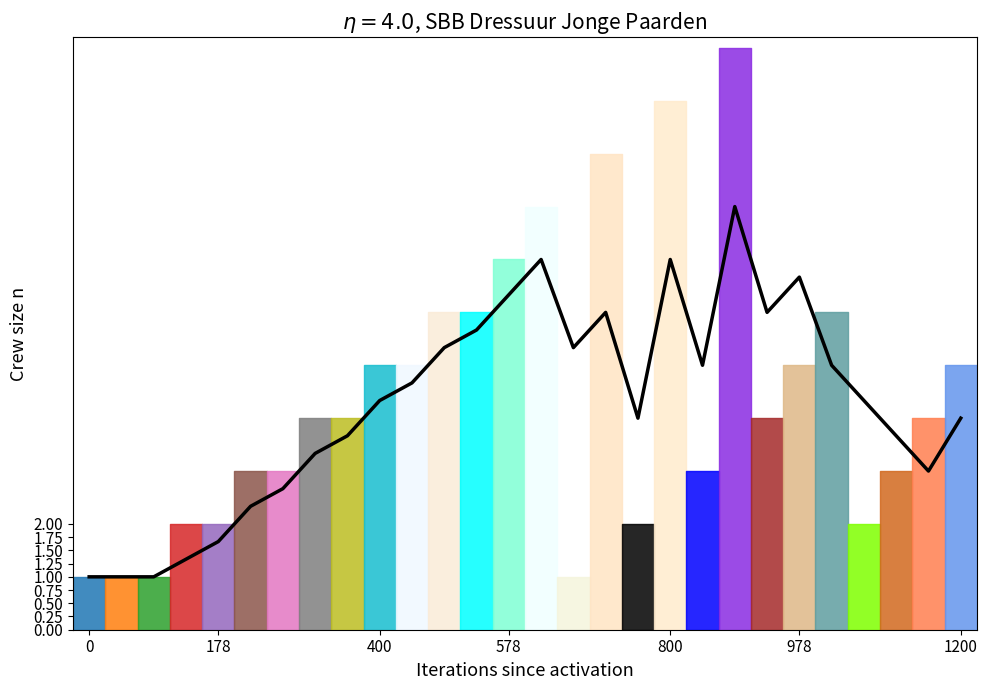

Reading left to right, transcribe all the data shown in this chart.

1.0	1.0	1.0	1.3	1.7	2.3	2.7	3.3	3.7	4.3	4.7	5.3	5.7	6.3	7.0	5.3	6.0	4.0	7.0	5.0	8.0	6.0	6.7	5.0	4.3	3.7	3.0	4.0